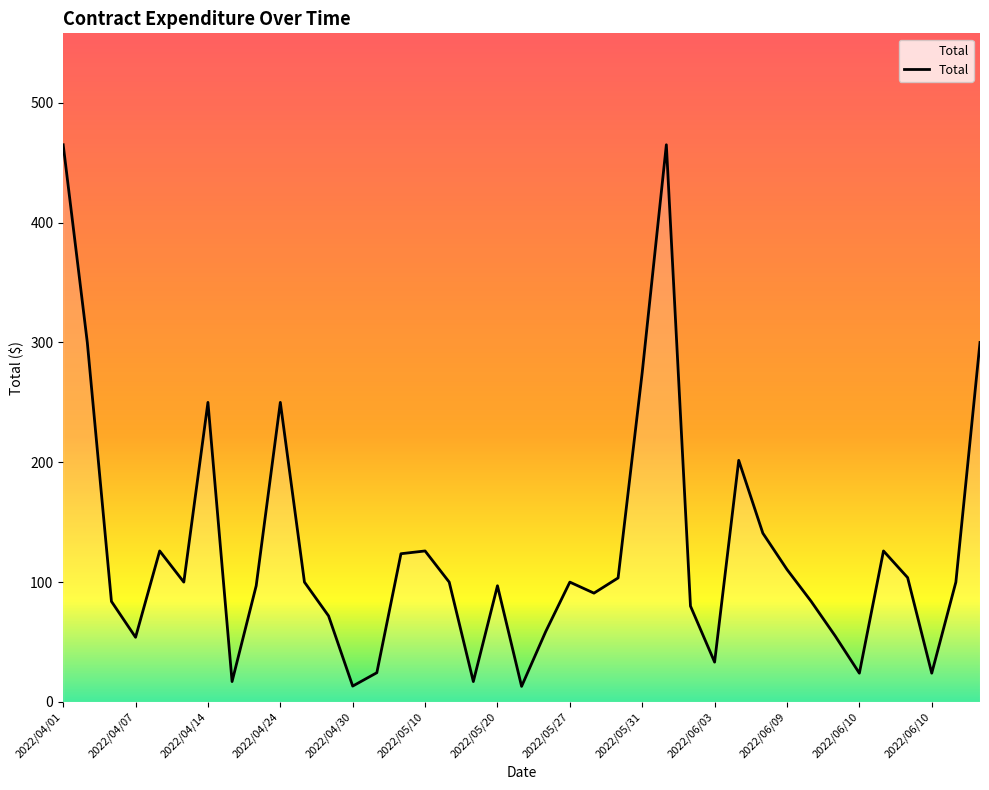

What is the difference between the maximum and minimum values?

452.0